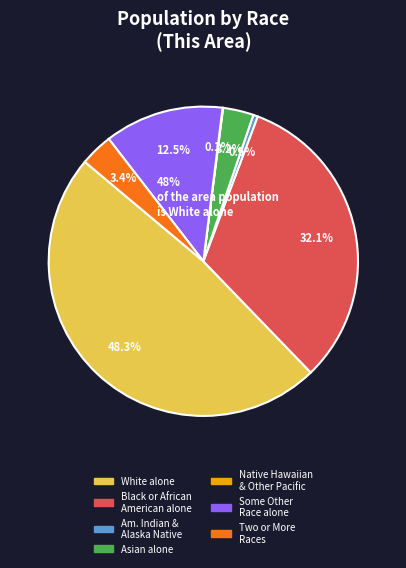

To the nearest percent, what is the difference between the largest and smallest slice percentages?

48%